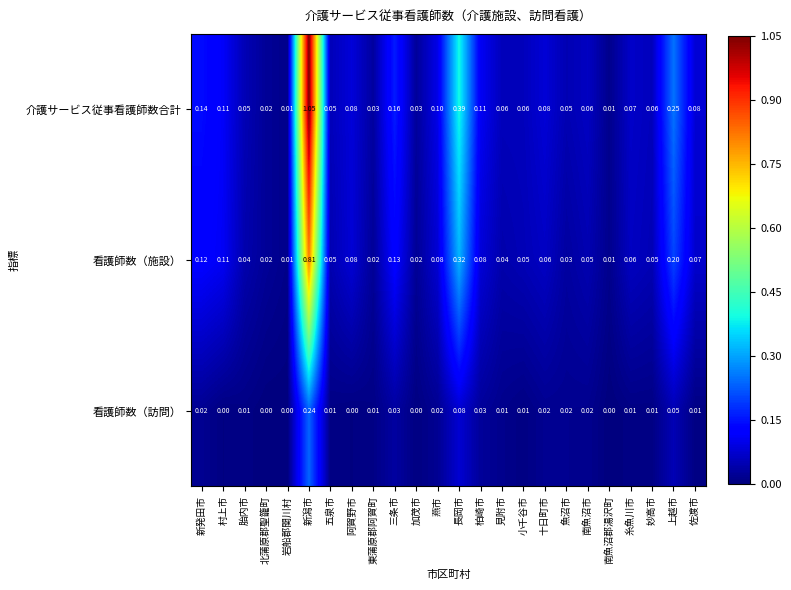

At which label does 介護サービス従事看護師数合計 reach its peak?

新潟市